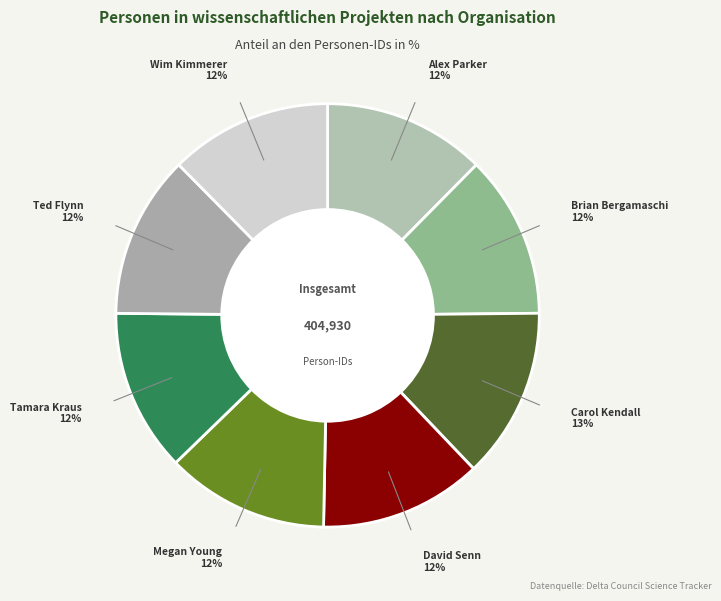

How many segments does this pie chart have?

8